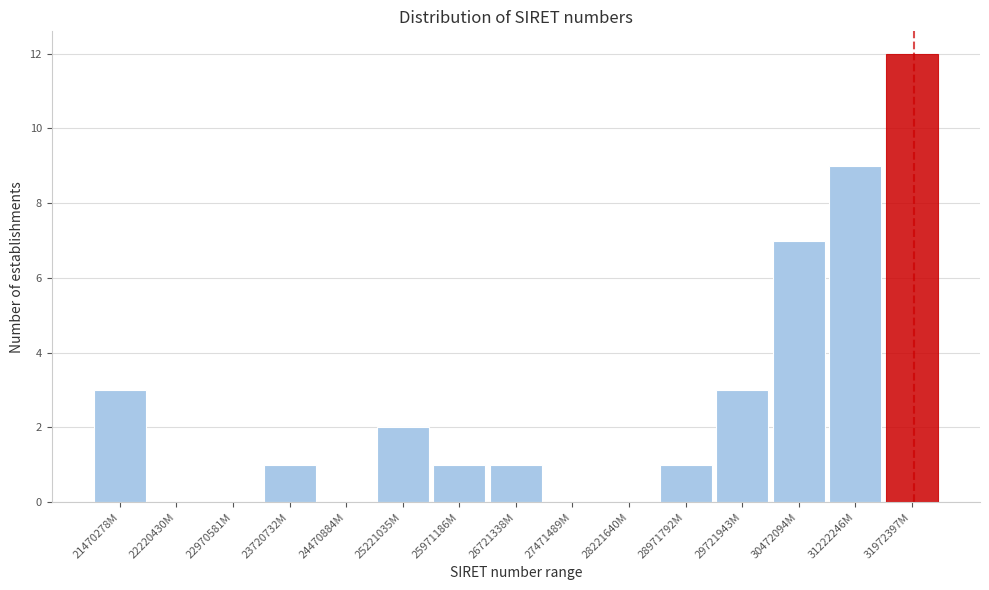

Reading left to right, list all the values displayed in this chart.

21470278M=3	22220430M=0	22970581M=0	23720732M=1	24470884M=0	25221035M=2	25971186M=1	26721338M=1	27471489M=0	28221640M=0	28971792M=1	29721943M=3	30472094M=7	31222246M=9	31972397M=12